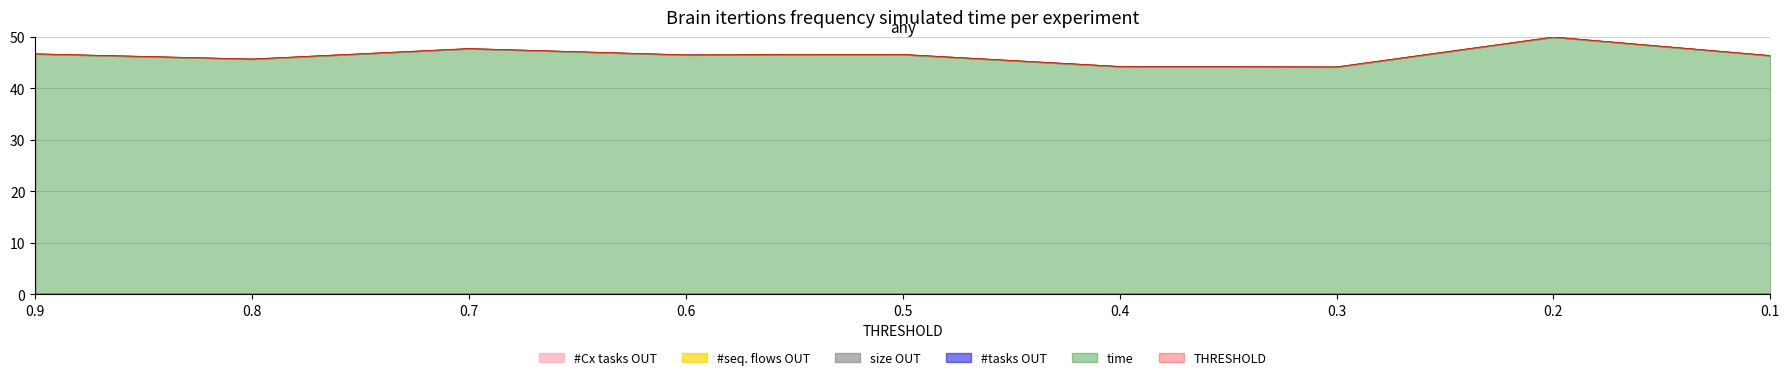

Does the chart have visible grid lines?

Yes